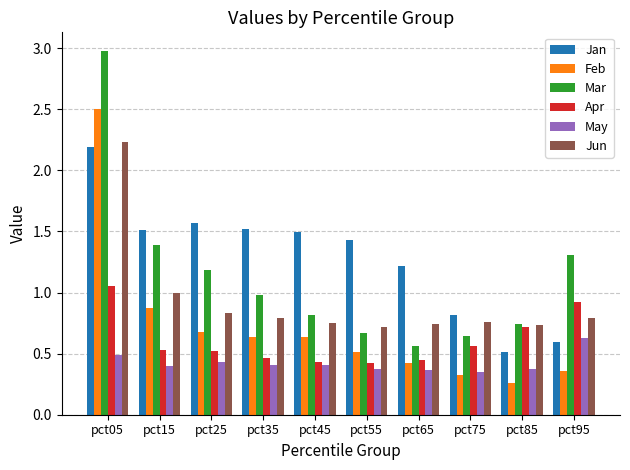

Is it true that May equals 0.6 at pct15?

False